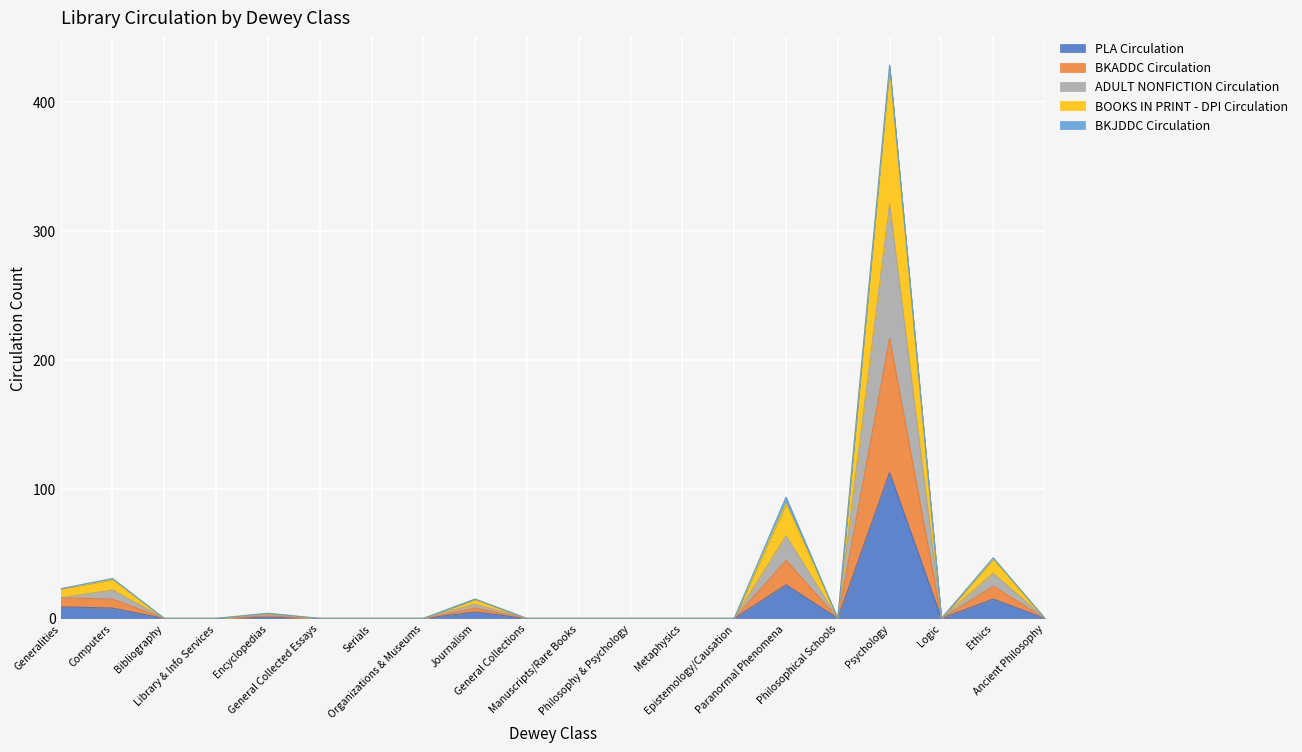

What is the label of the 1st point from the left?

Generalities